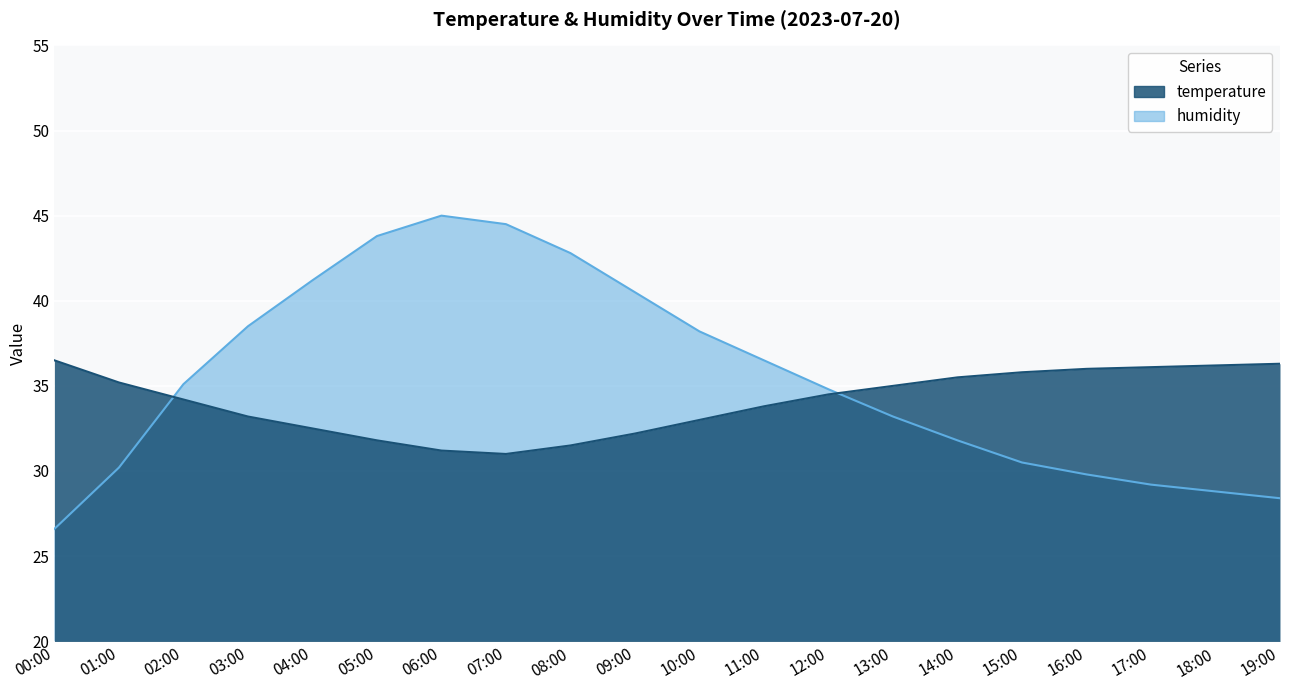

What value does the temperature series have at 09:00?

32.2